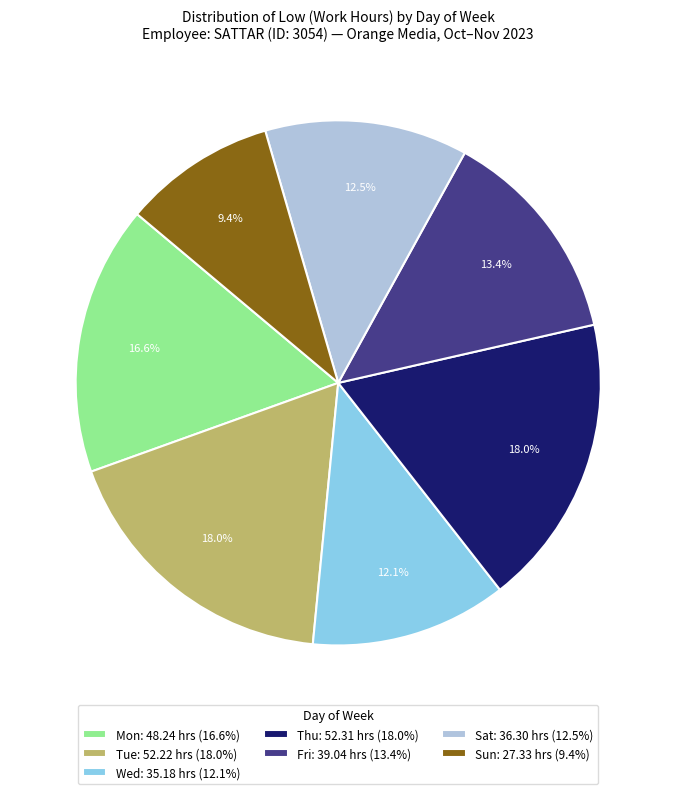

Which has a higher value, Thu: 52.31 hrs (18.0%) or Mon: 48.24 hrs (16.6%)?

Thu: 52.31 hrs (18.0%)